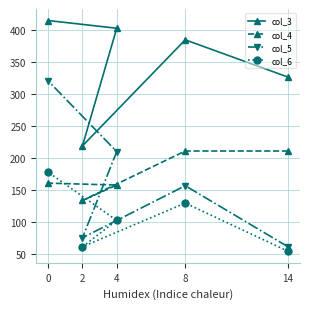

Reading left to right, list all the values displayed in this chart.

col_3: 0=414	2=219	4=402	8=384	14=326
col_4: 0=161	2=134	4=158	8=211	14=211
col_5: 0=320	2=76	4=210	8=157	14=62
col_6: 0=178	2=62	4=103	8=130	14=55